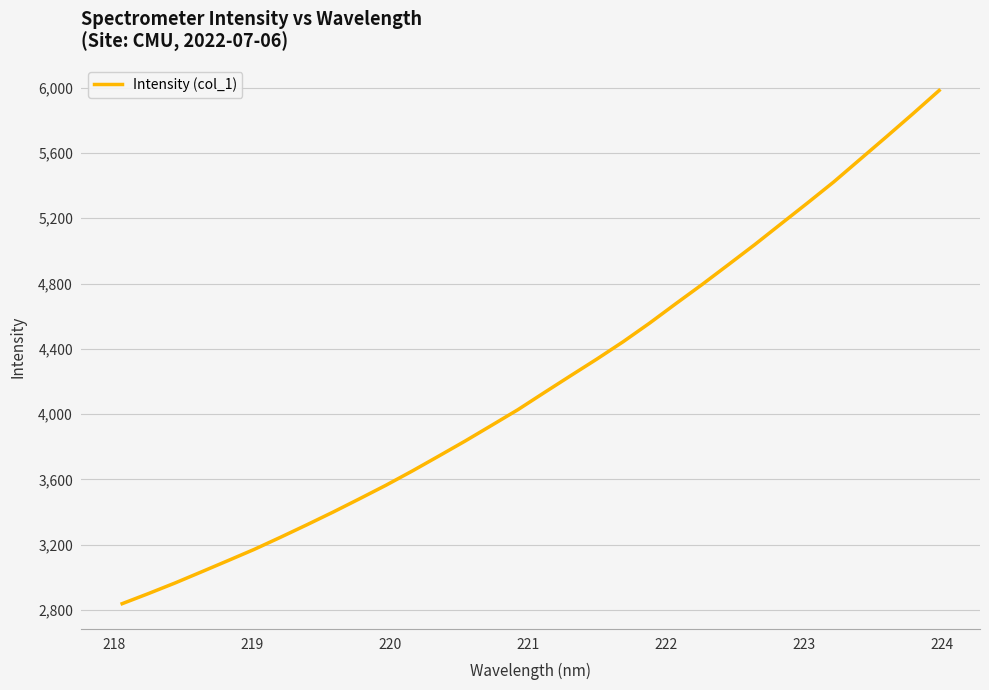

What is the maximum value shown in the chart?

5982.5